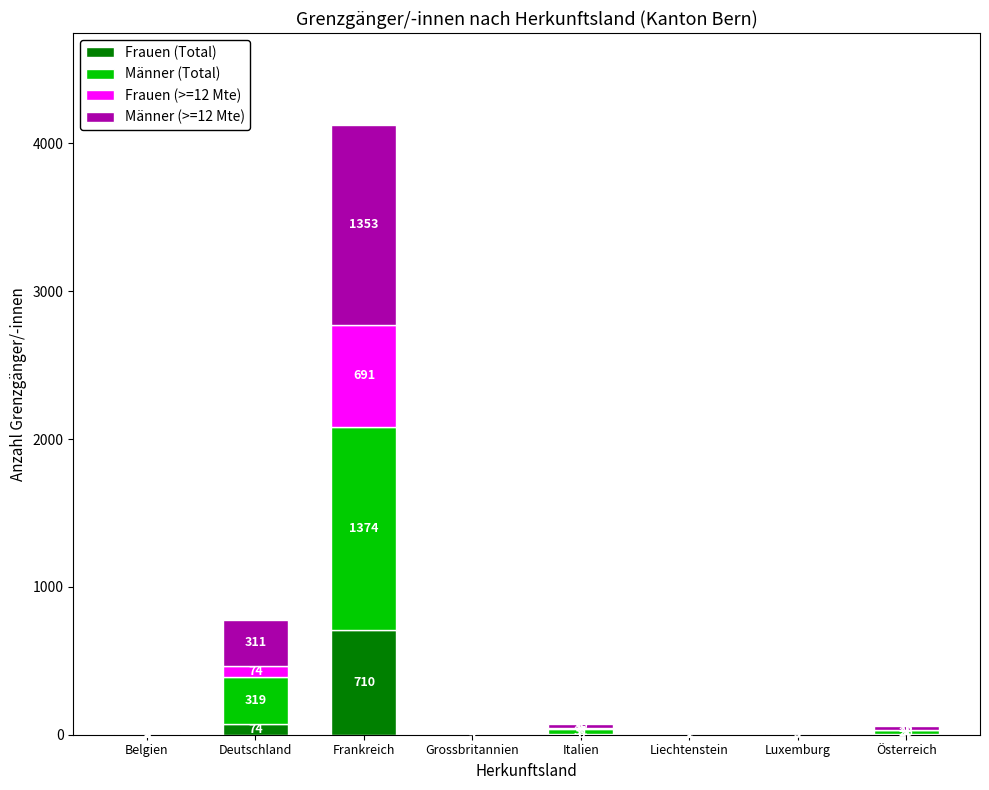

Count the number of data series in this chart.

4